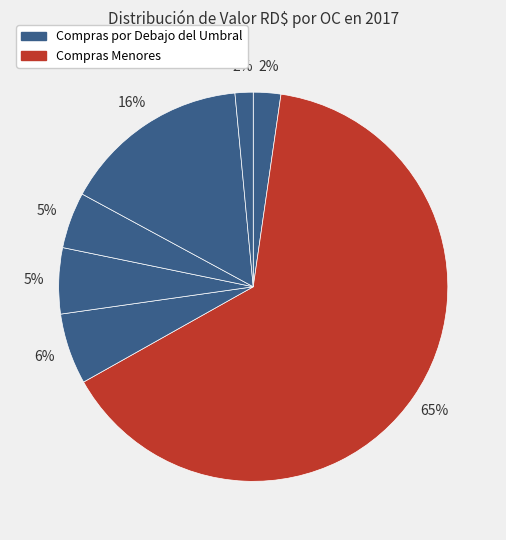

How many segments does this pie chart have?

7